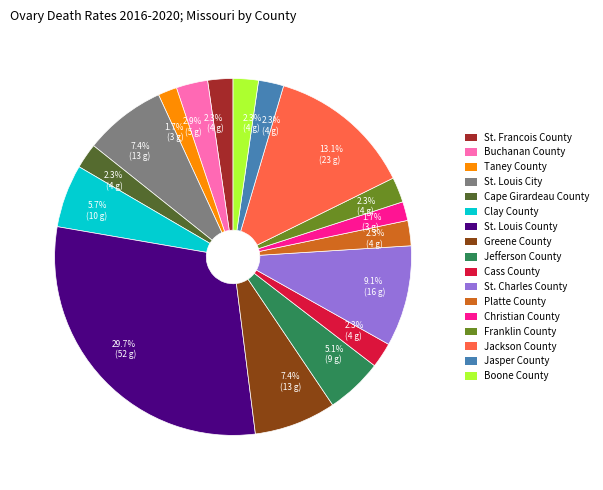

Is there any slice that represents more than half of the pie?

No